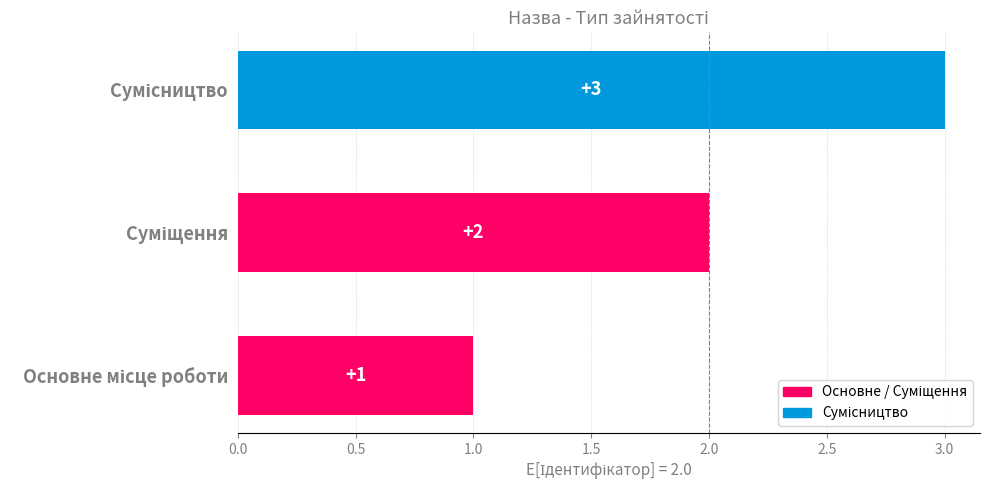

How many values are between 1 and 3?

3